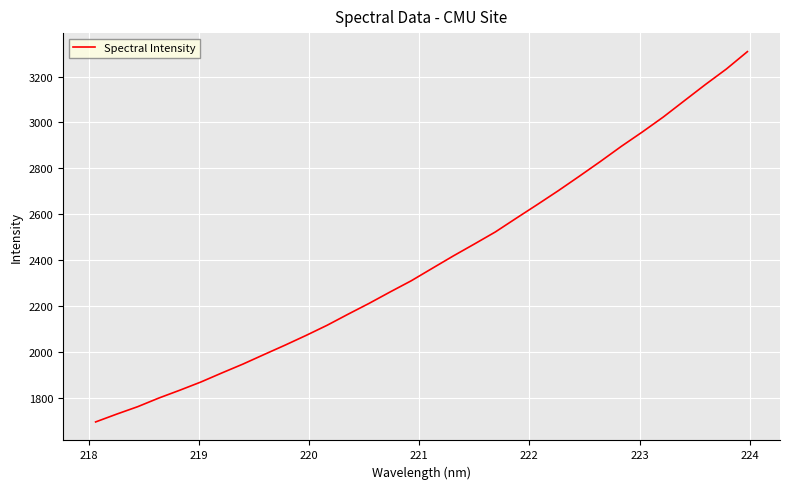

What is the difference between the maximum and minimum values?

1613.7